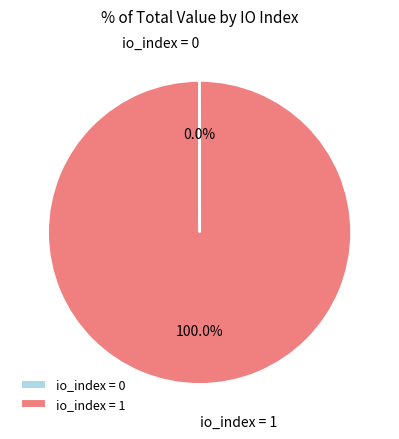

Which slice is the largest?

io_index = 1